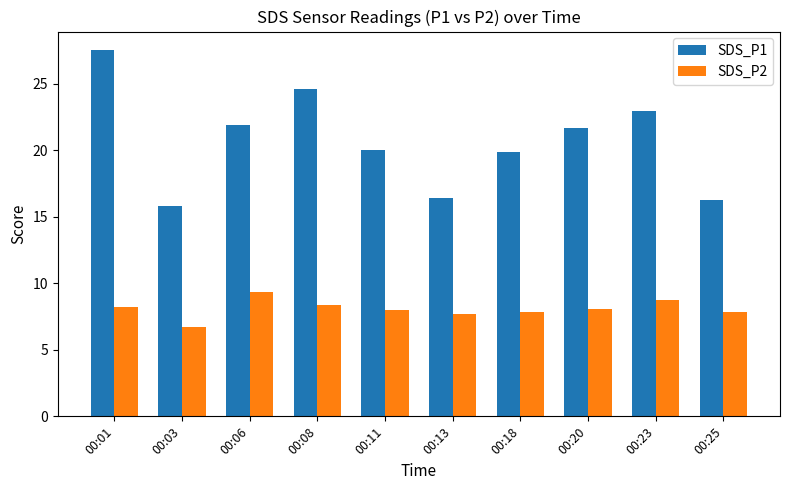

Rank the series at 00:03 from highest to lowest value.

SDS_P1, SDS_P2